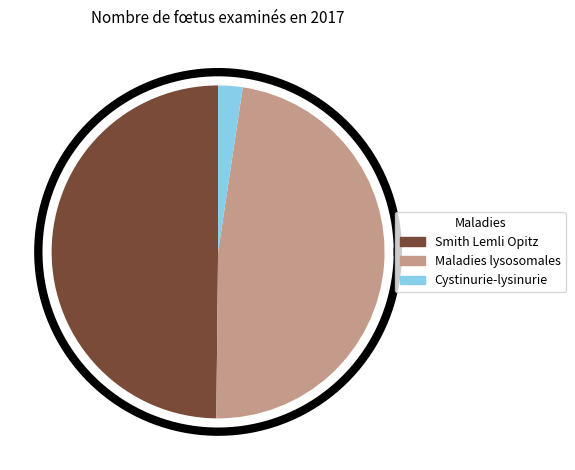

To the nearest percent, what percentage of the pie is Cystinurie-lysinurie?

2%